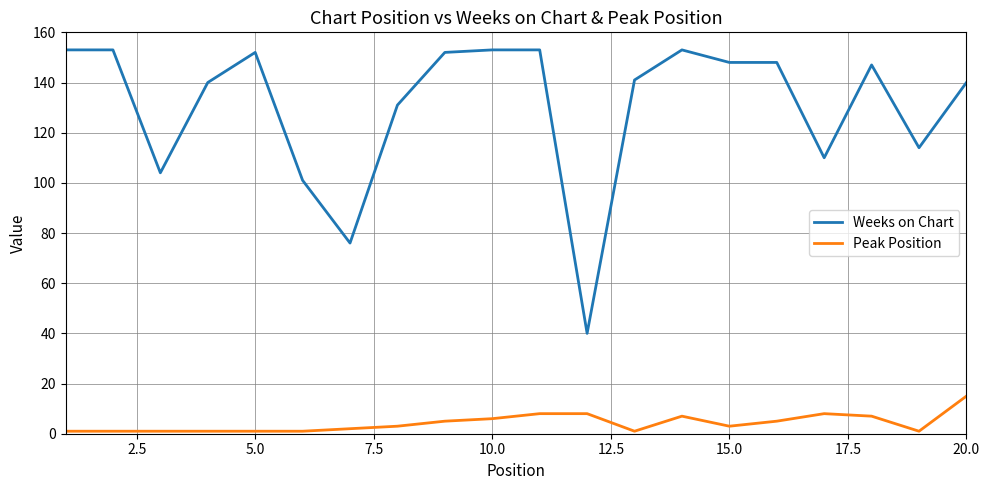

What is the difference between the maximum and minimum values in the Peak Position series?

14